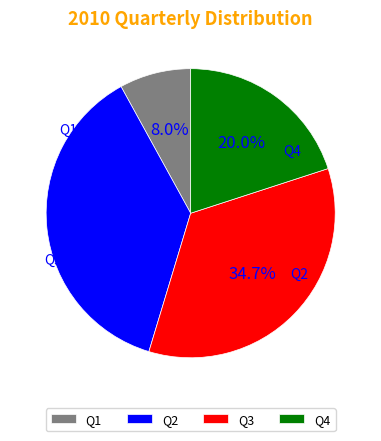

How many slices are in this pie chart?

4